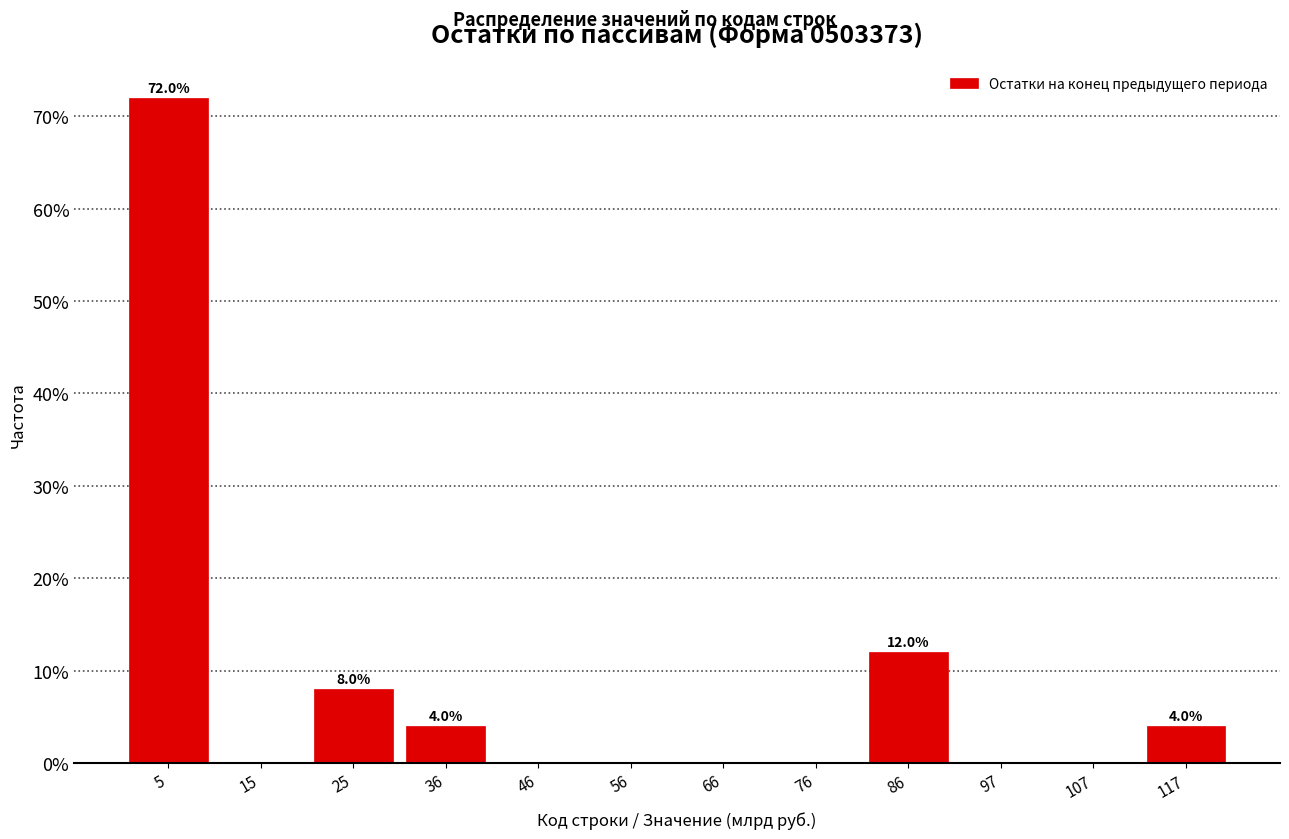

Over which range of the x-axis is the bar tallest?

0 to 10